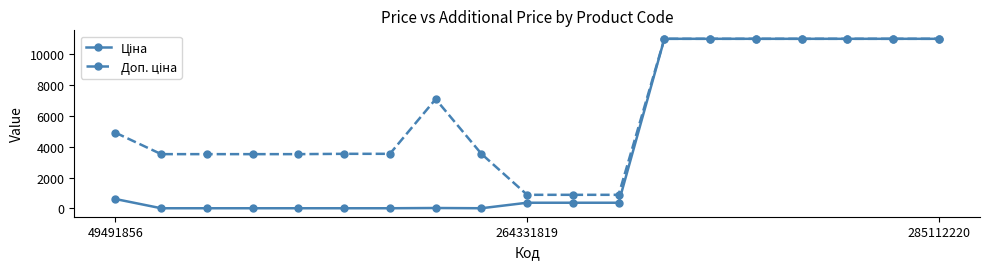

What is the maximum value shown in the chart?

10952.0